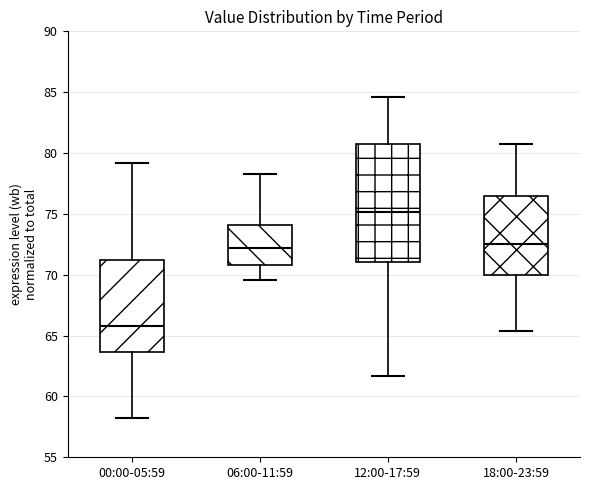

Reading left to right, transcribe this box plot: for each box, give where its median line is, the range the box spans, and where its two whiskers end, as read against the y-axis. The values are not printed on the chart, so give them approximately, as read against the axis.

00:00-05:59: median 66.0, box 63.5 to 71.0, whiskers 58.5 to 79.0
06:00-11:59: median 72.0, box 71.0 to 74.0, whiskers 69.5 to 78.5
12:00-17:59: median 75.0, box 71.0 to 80.5, whiskers 61.5 to 84.5
18:00-23:59: median 72.5, box 70.0 to 76.5, whiskers 65.5 to 80.5